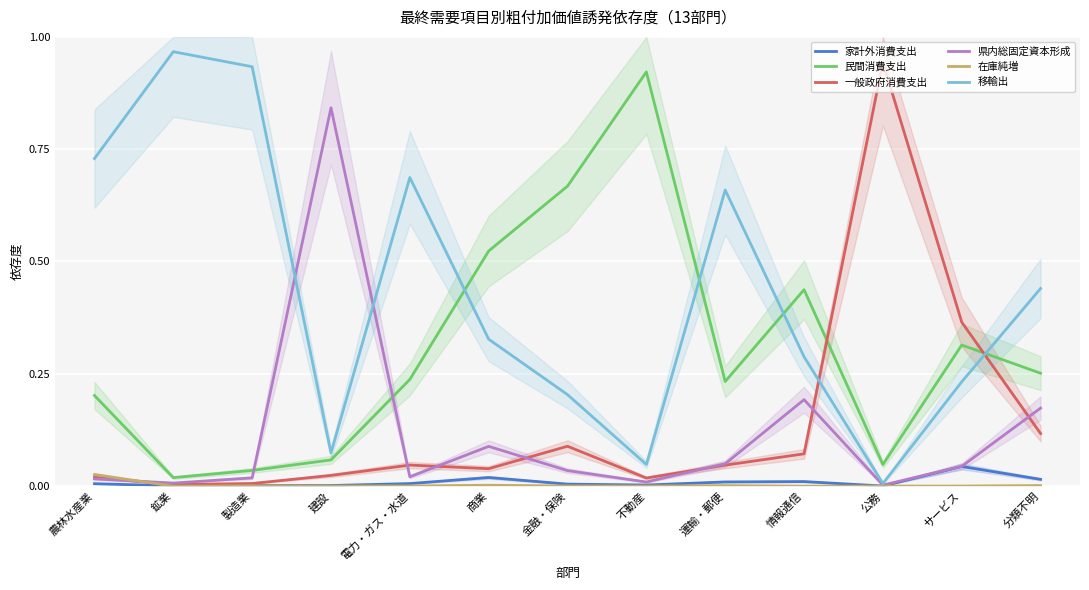

At which category does 民間消費支出 reach its first local valley?

鉱業